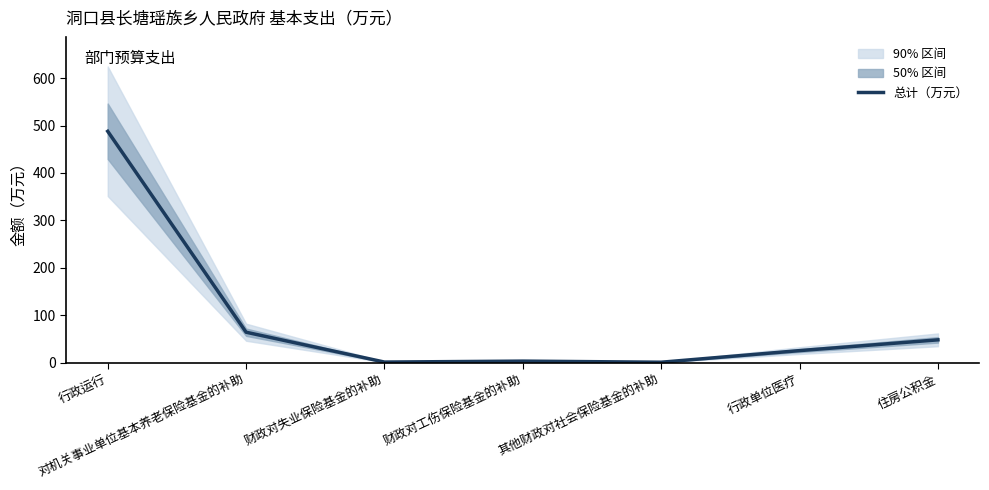

What is the change in value from 财政对失业保险基金的补助 to 行政单位医疗?

+24.2